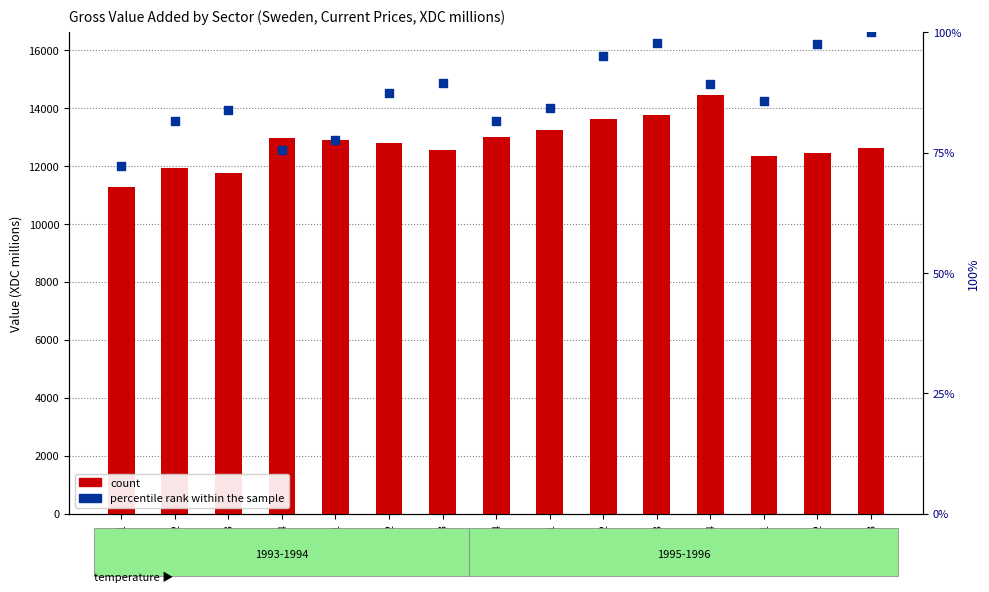

Which series contains the lowest Y value?

percentile rank within the sample